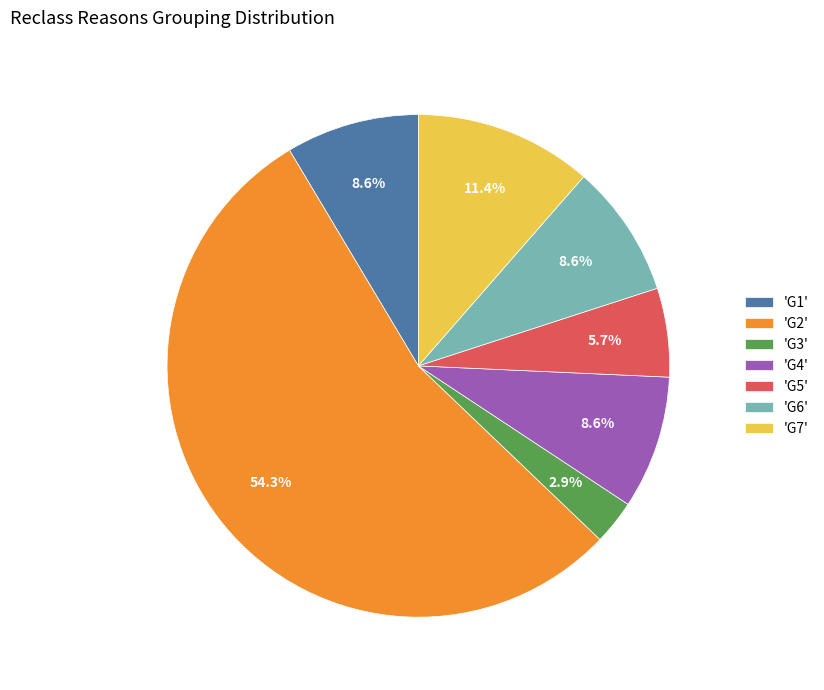

Which slice is the largest?

'G2'